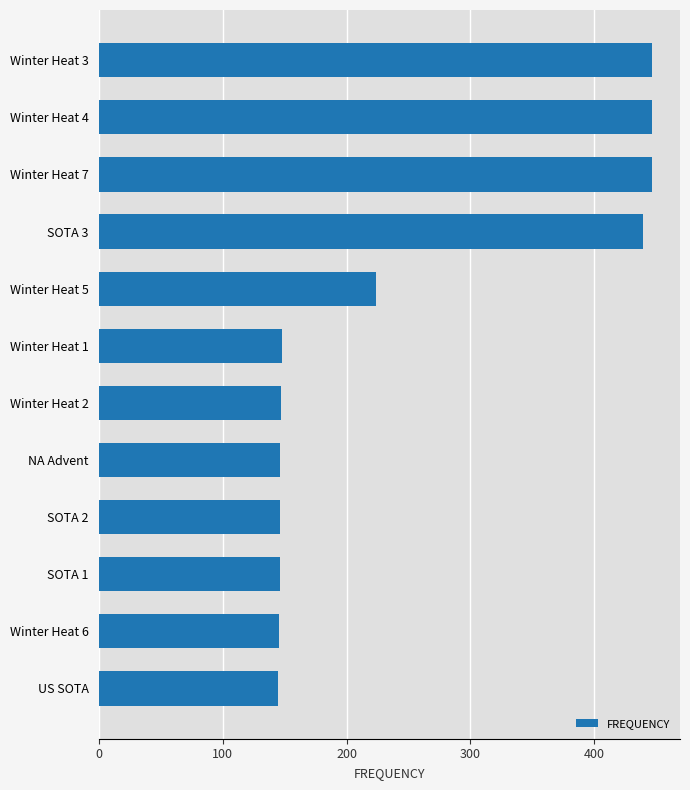

What is the sum of the values at Winter Heat 4 and SOTA 3?

885.4